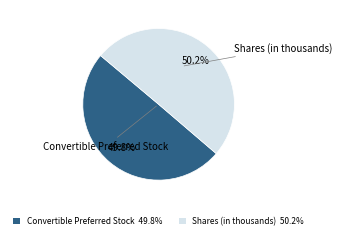

Is there any slice that represents more than half of the pie?

Yes